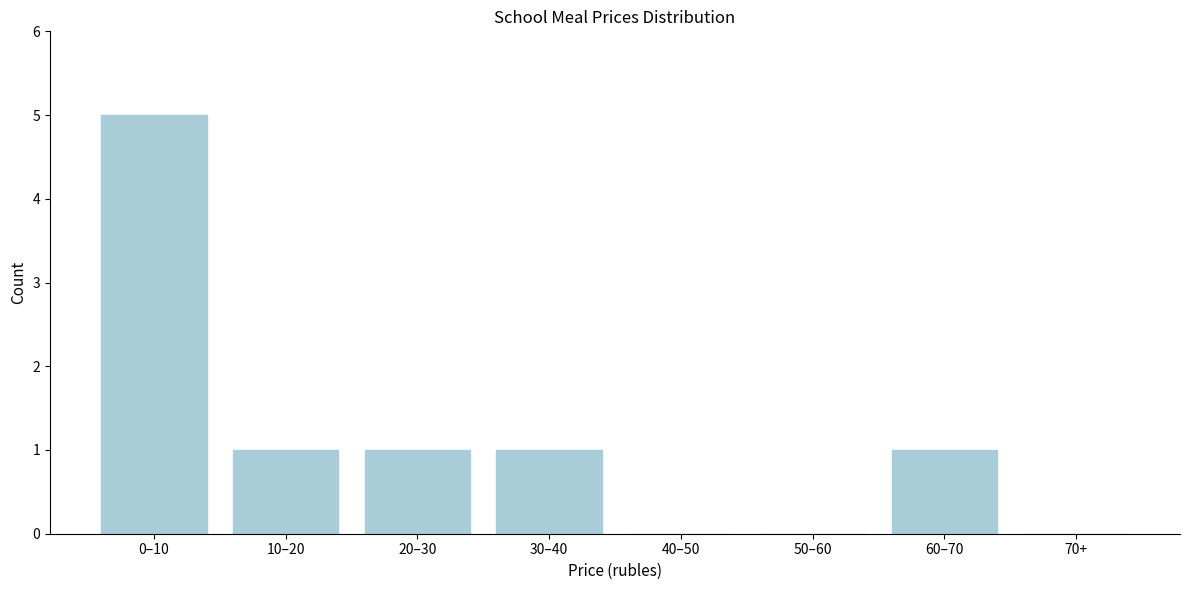

Reading left to right, extract all data points from this chart.

0–10=5	10–20=1	20–30=1	30–40=1	40–50=0	50–60=0	60–70=1	70+=0